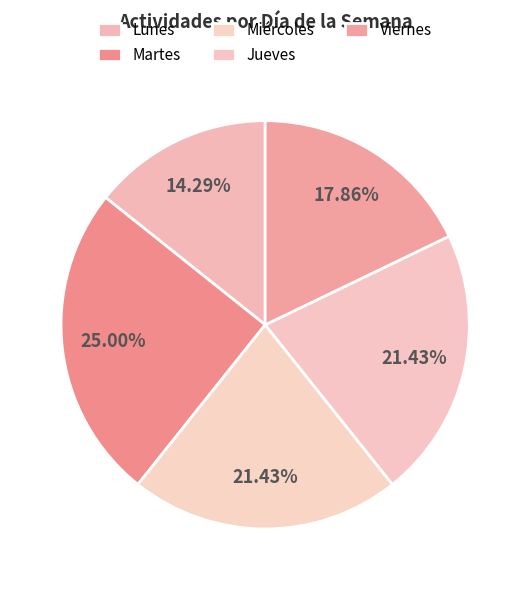

What is the largest slice in the pie chart?

Martes